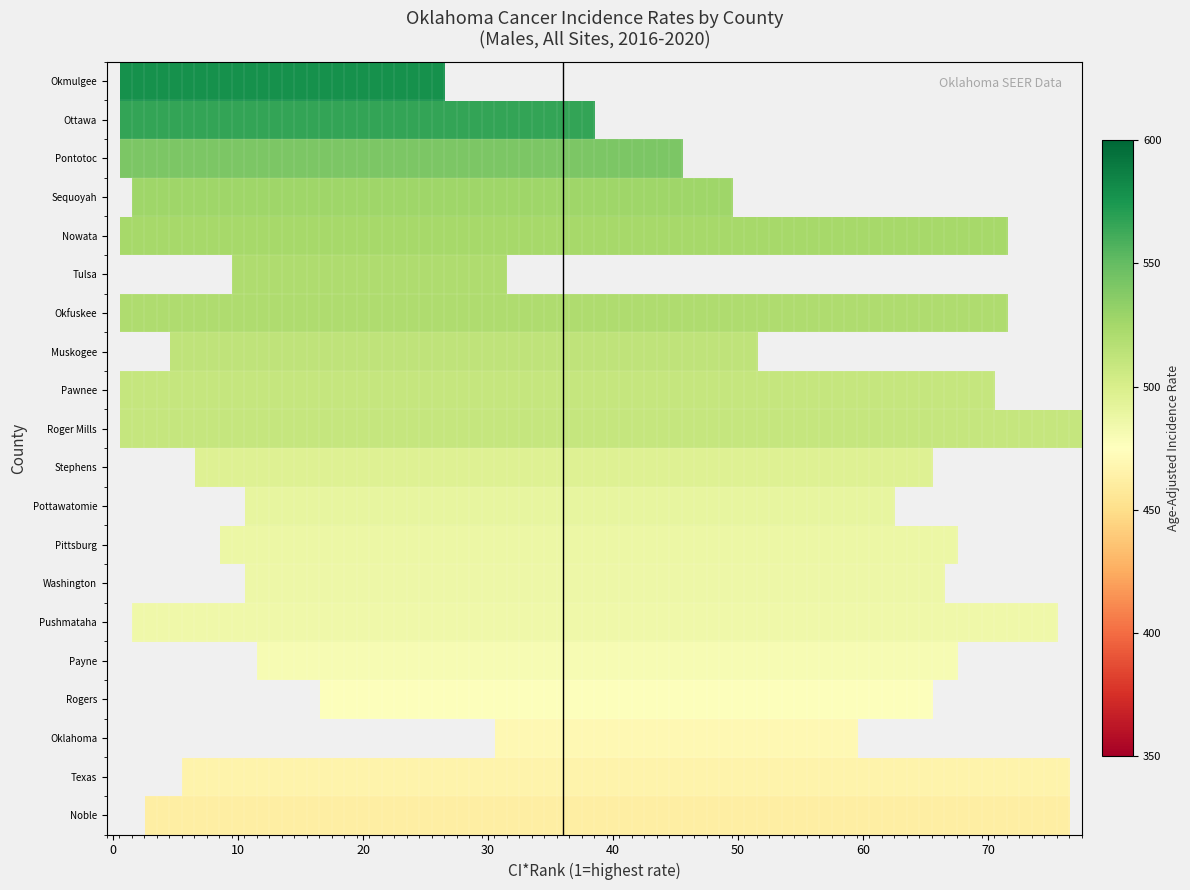

What is the smallest value displayed?

1.0